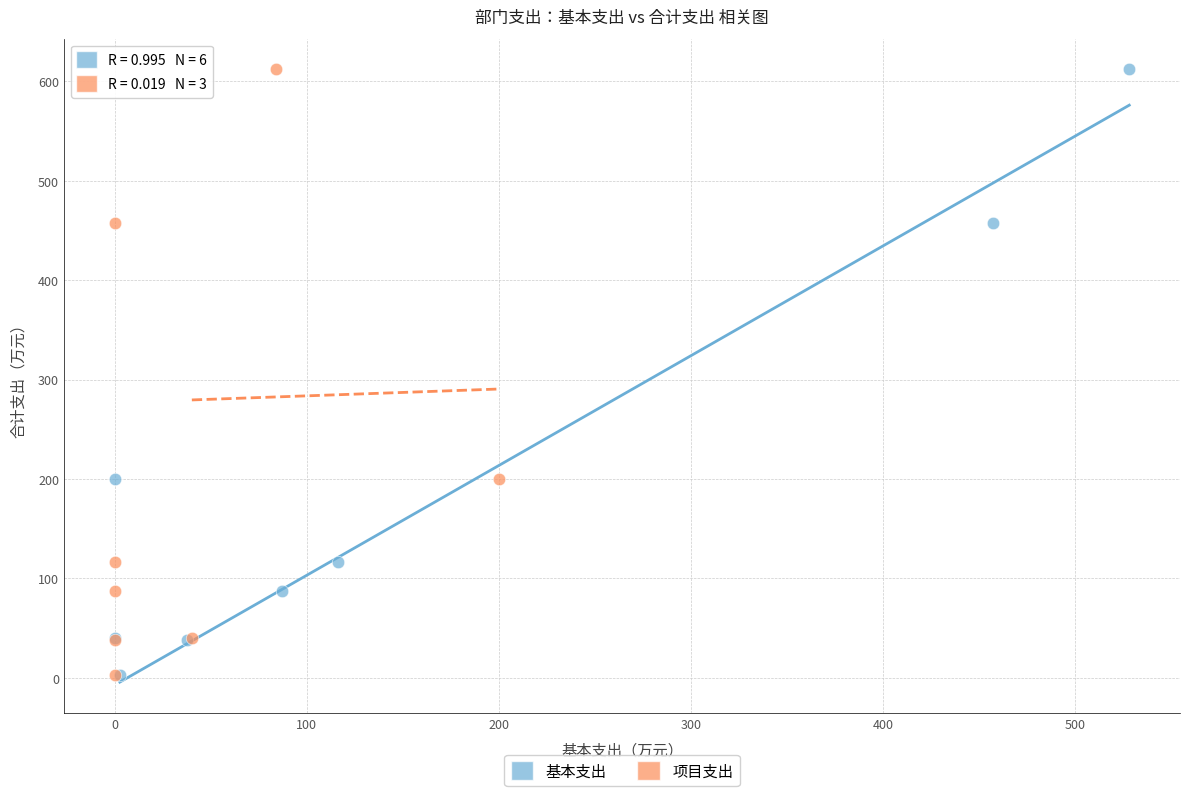

What are all the series names shown in the legend?

基本支出, 项目支出